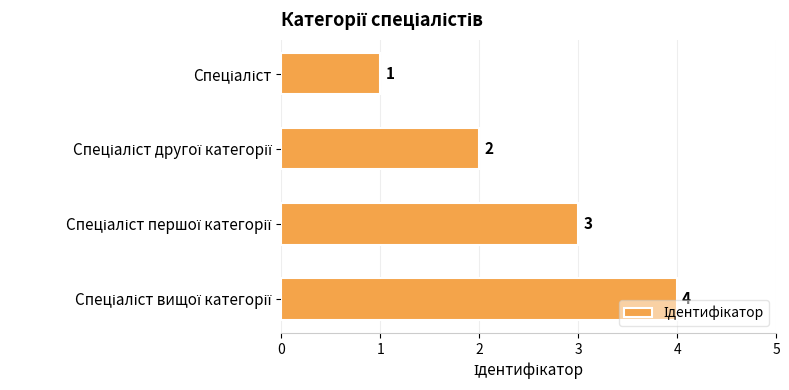

Does the chart contain any negative values?

No